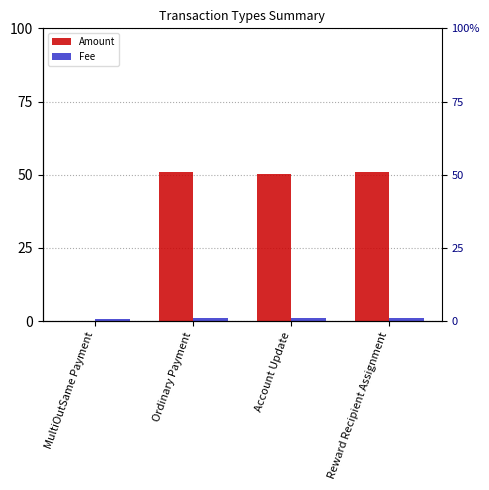

Is it true that Fee equals 1.3 at MultiOutSame Payment?

False